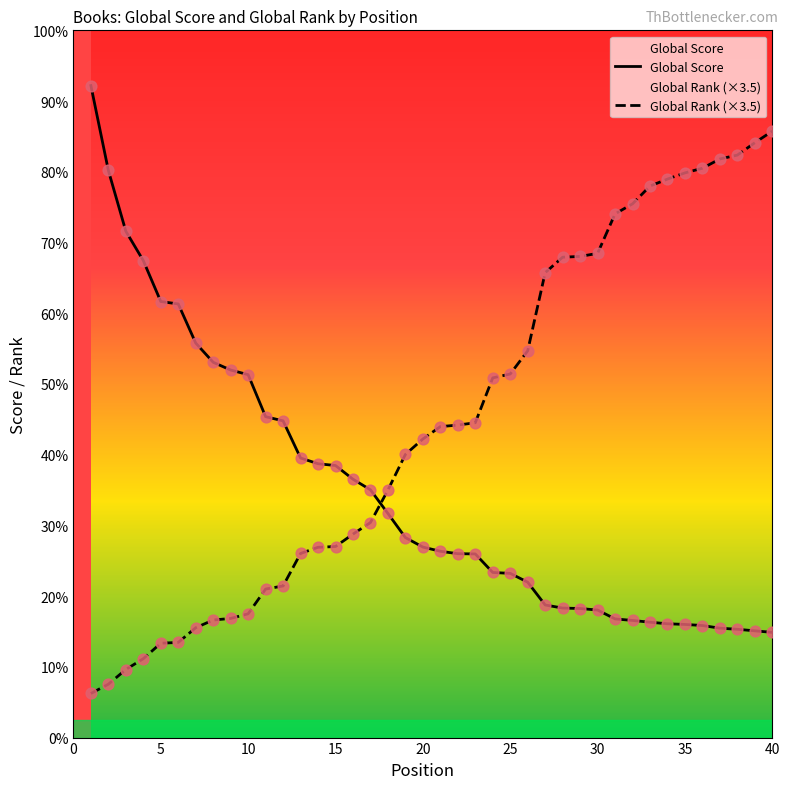

Which series has the widest spread of Y values?

Global Rank